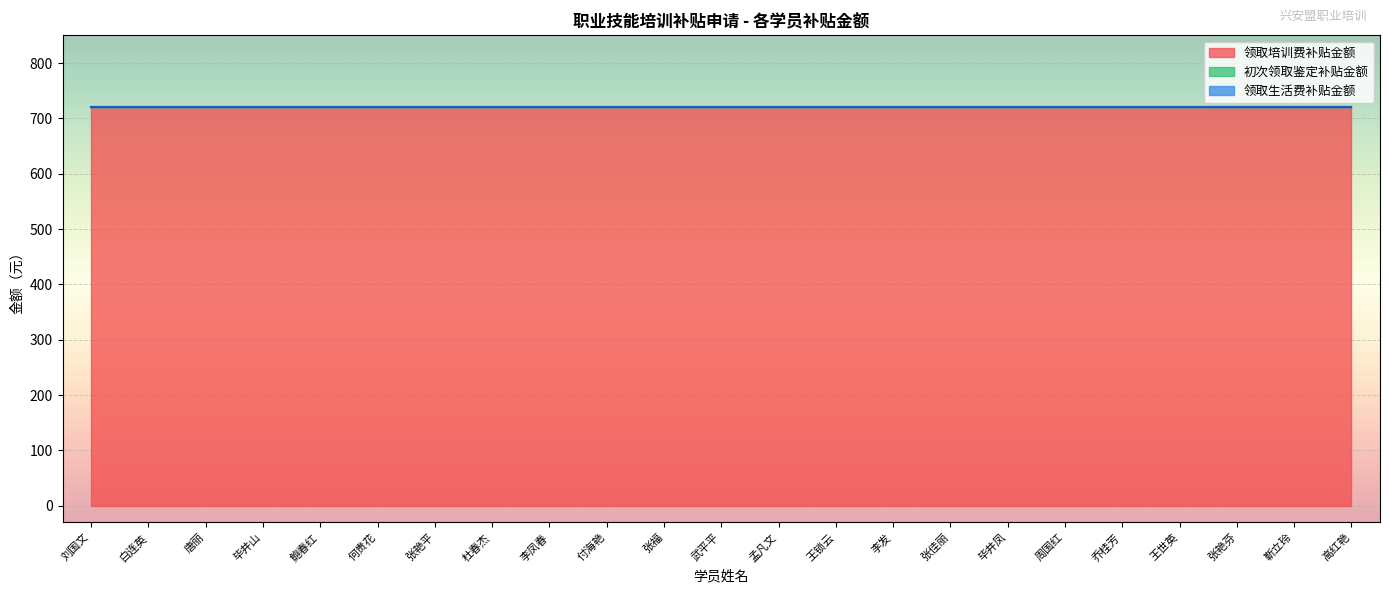

What is the total value across all series at 靳立玲?

720